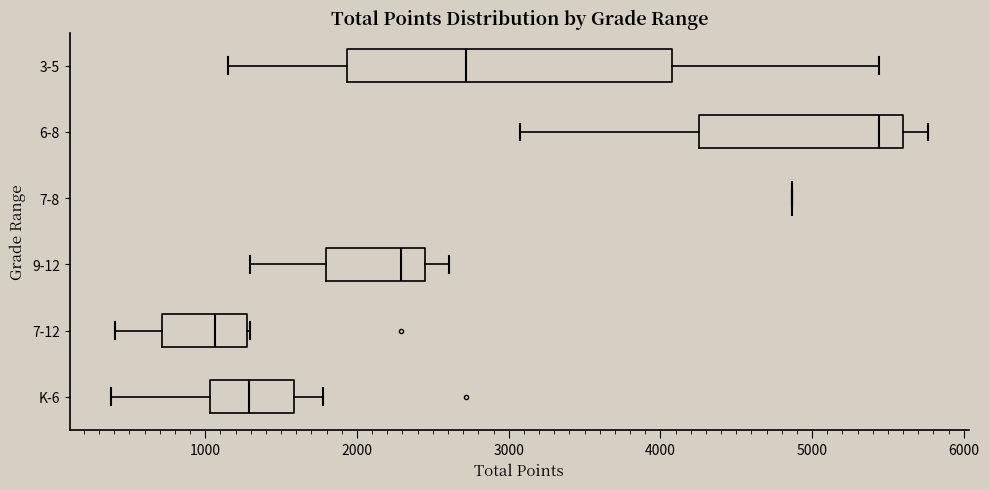

Where is the left edge of the box for 7-12 on the x-axis? The values are not printed on the chart, so give them approximately, as read against the axis.

700